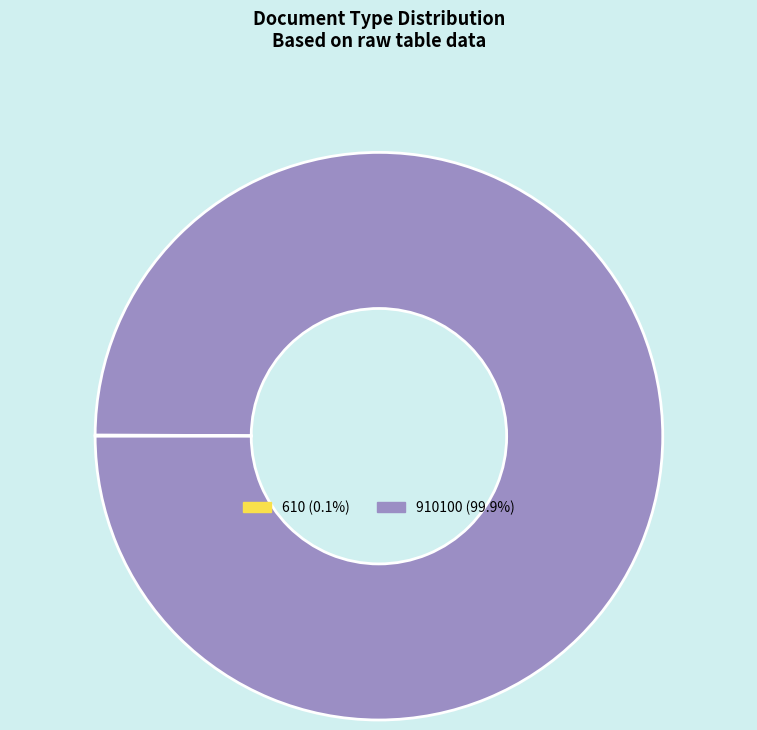

Is there any slice that represents more than half of the pie?

Yes